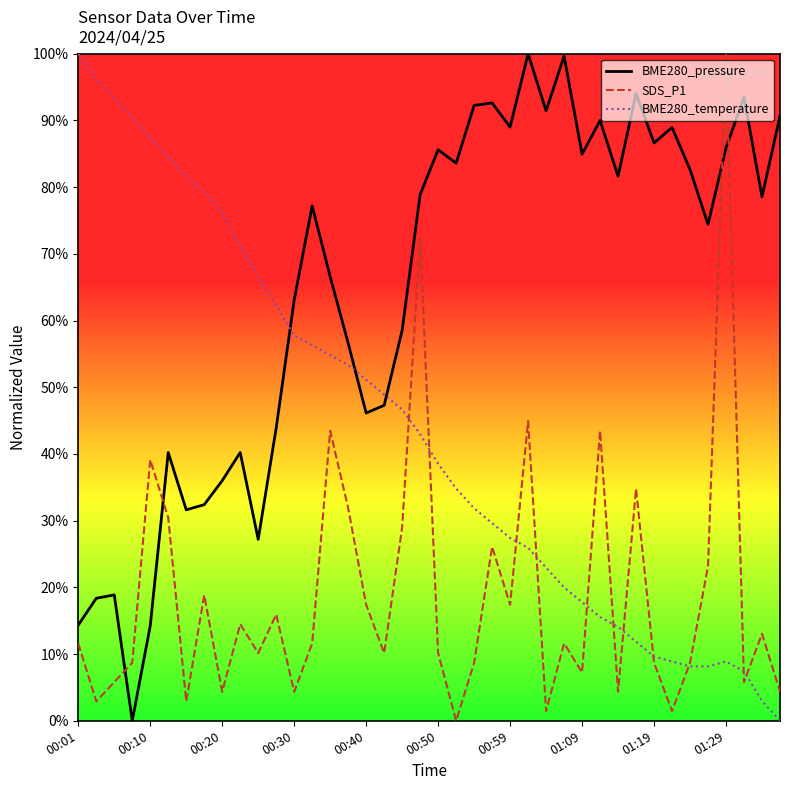

Which series has the largest total across all categories?

BME280_pressure